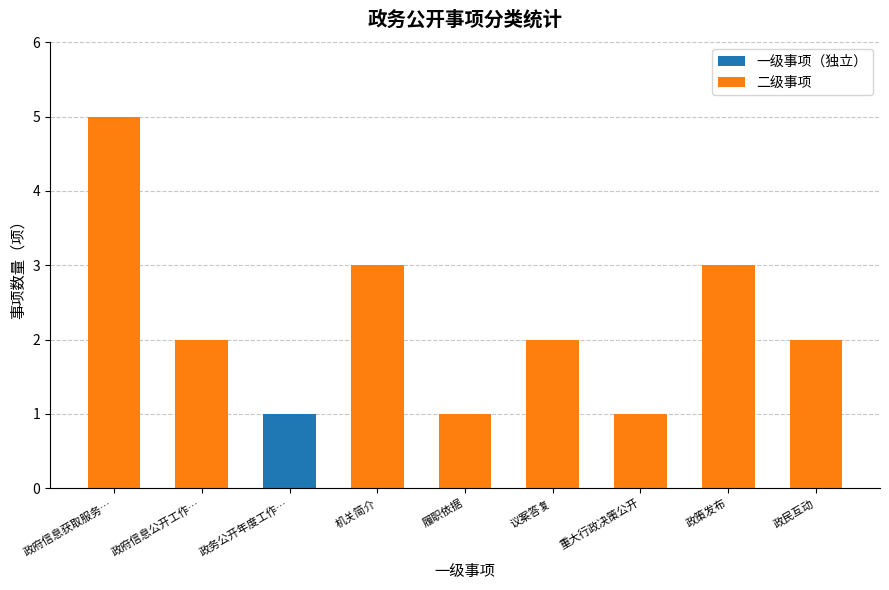

Count the number of data series in this chart.

2